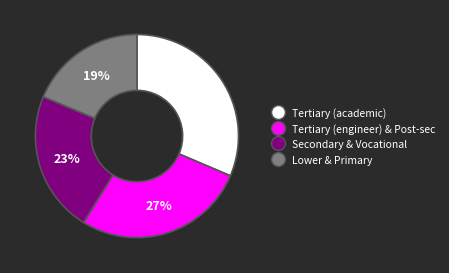

Does any single category account for the majority?

No